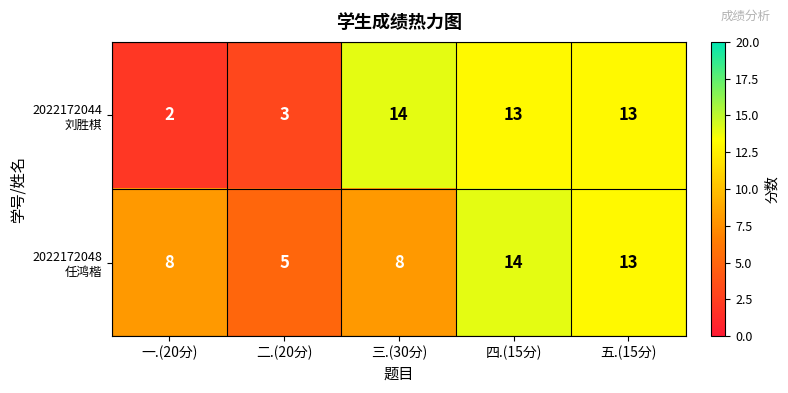

What is the total value across all series at 五.(15分)?

26